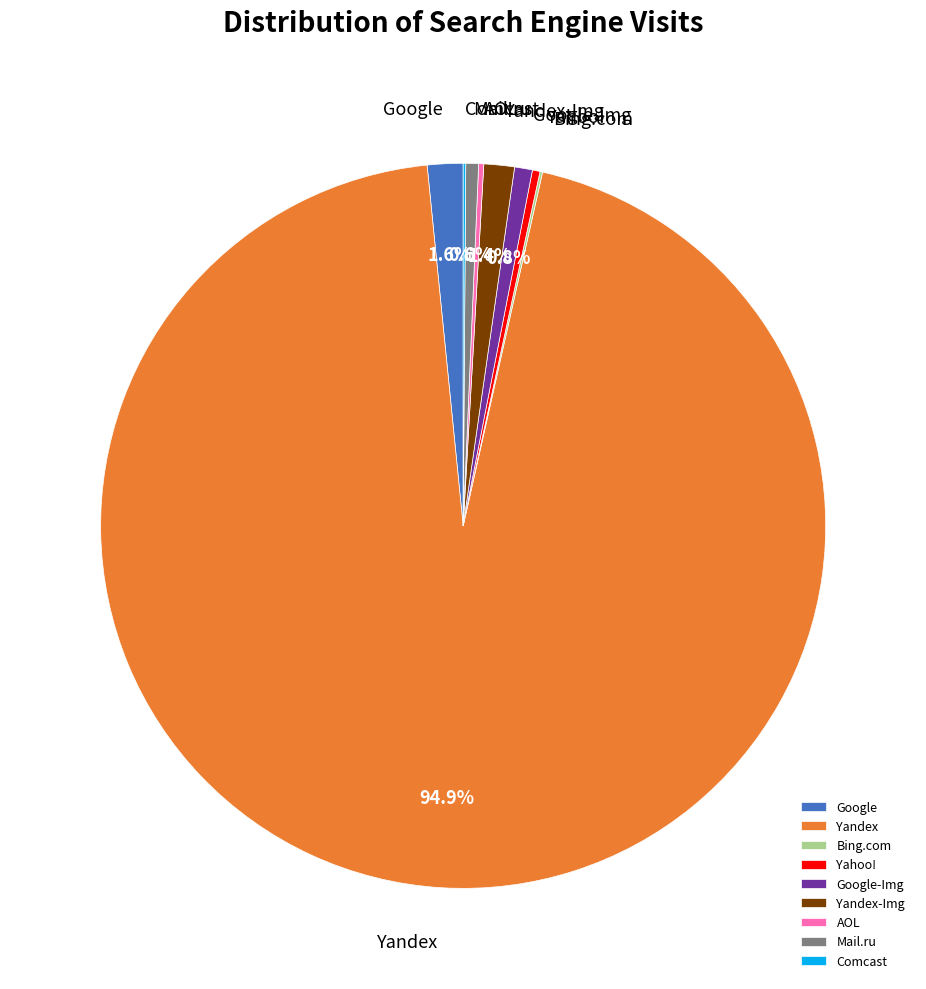

What percentage is NOT represented by Google-Img?

99.2%